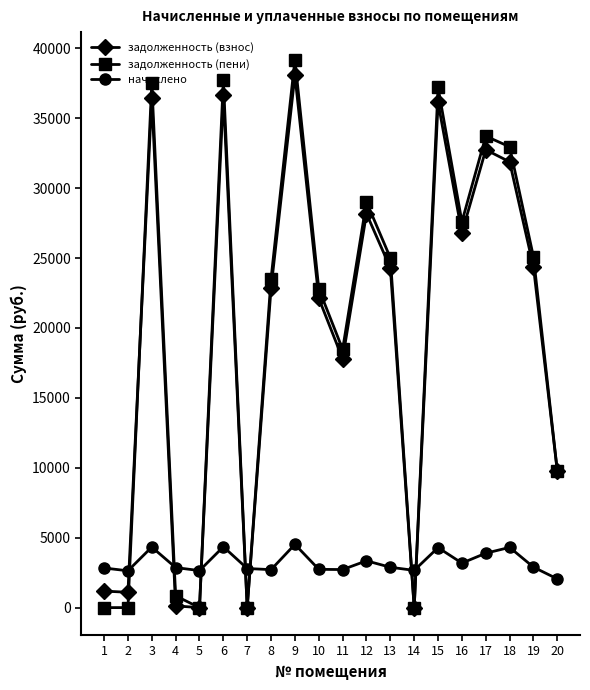

Which series ends up on top after the final intersection of начислено and задолженность (взнос)?

задолженность (взнос)